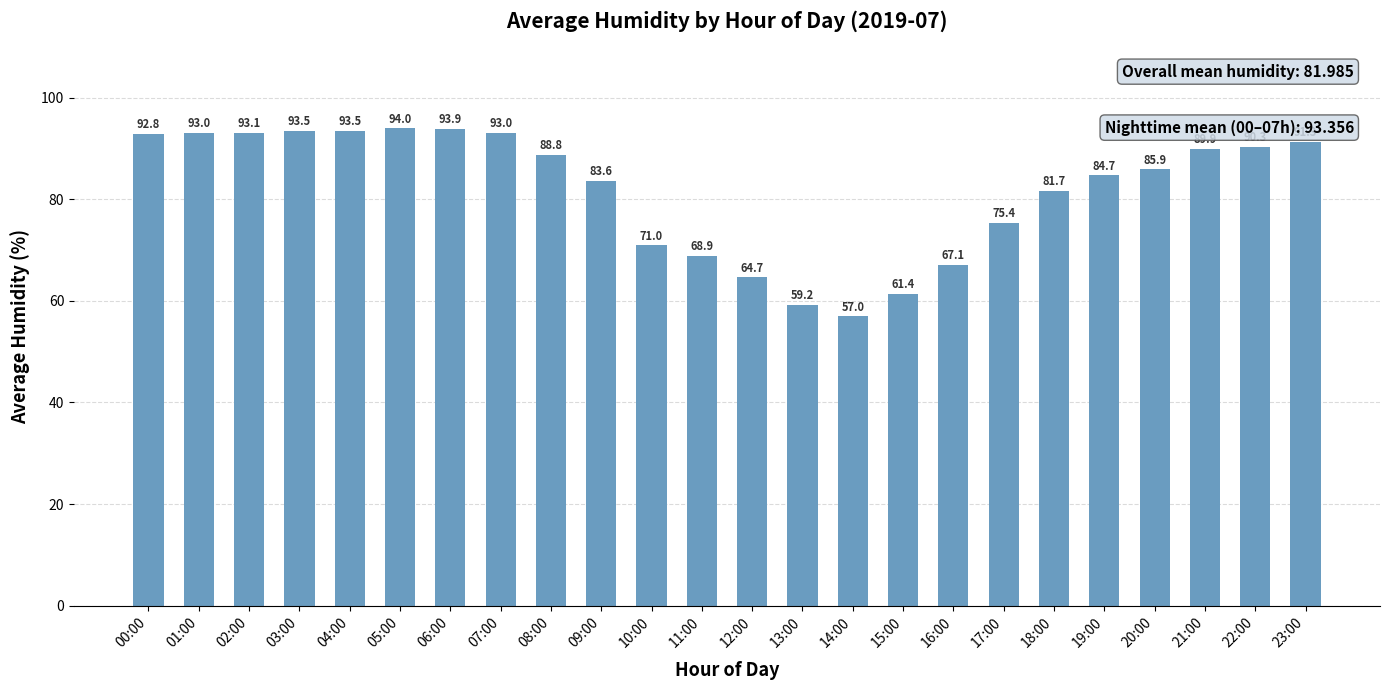

What is the ratio of the value at 22:00 to the value at 03:00?

1.0